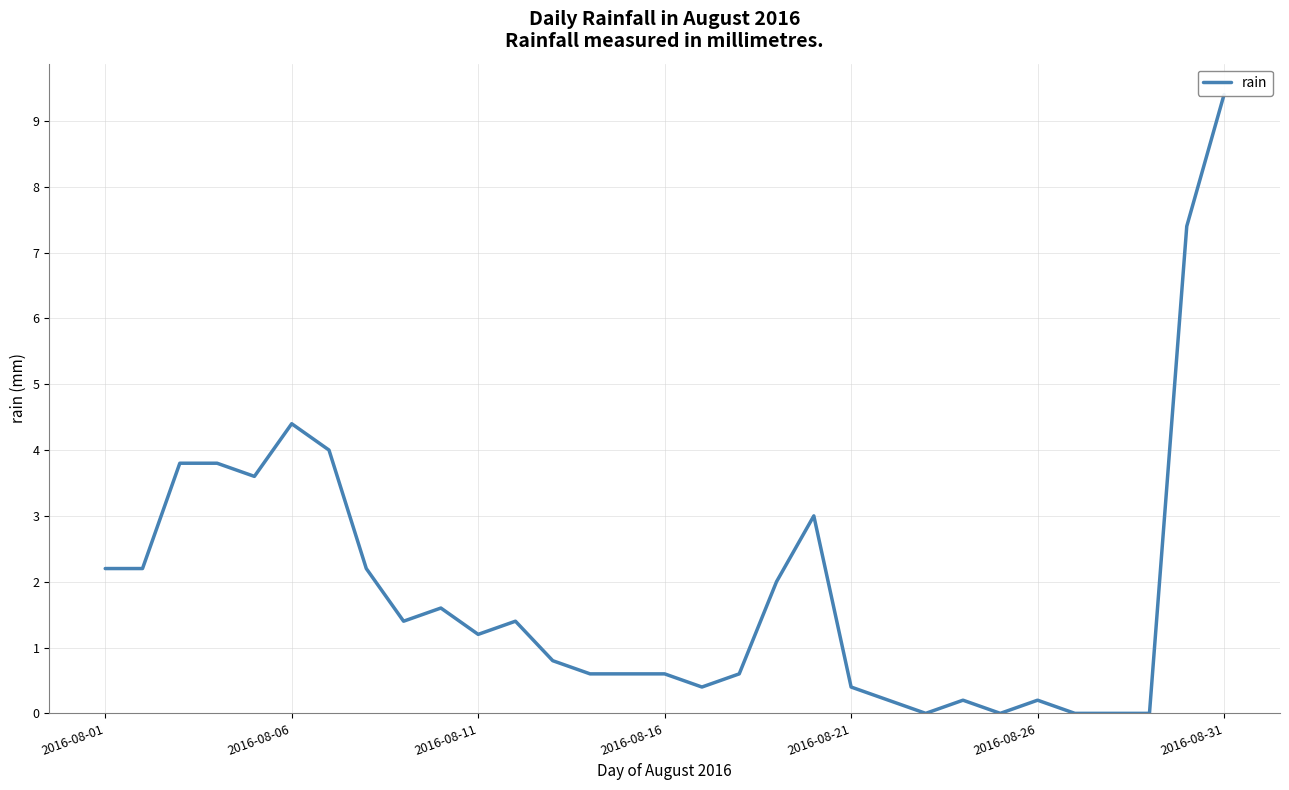

How many categories are shown in the chart?

31